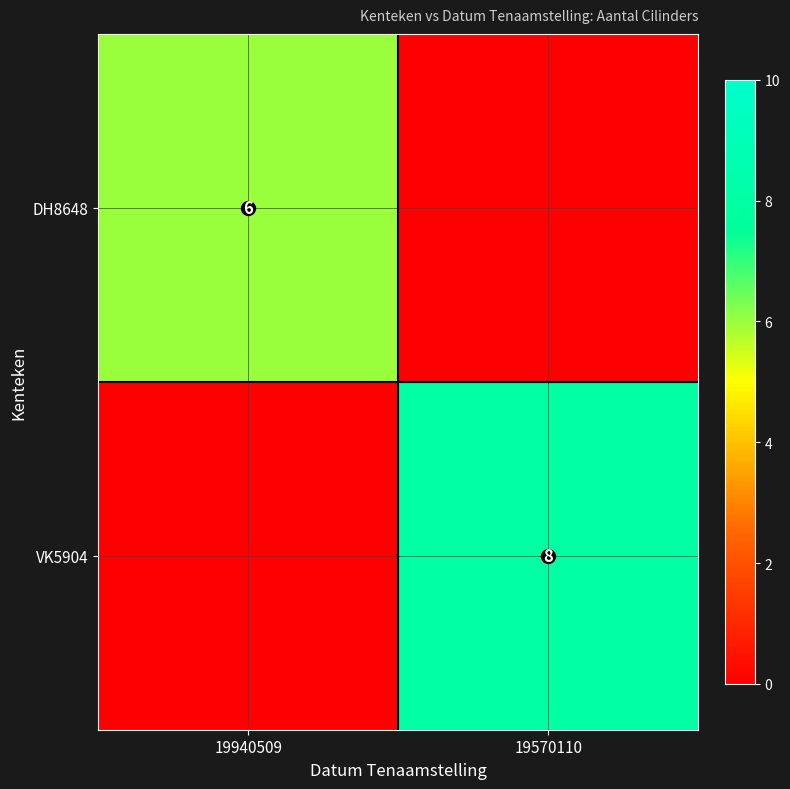

At how many categories does at least one series exceed 2?

2